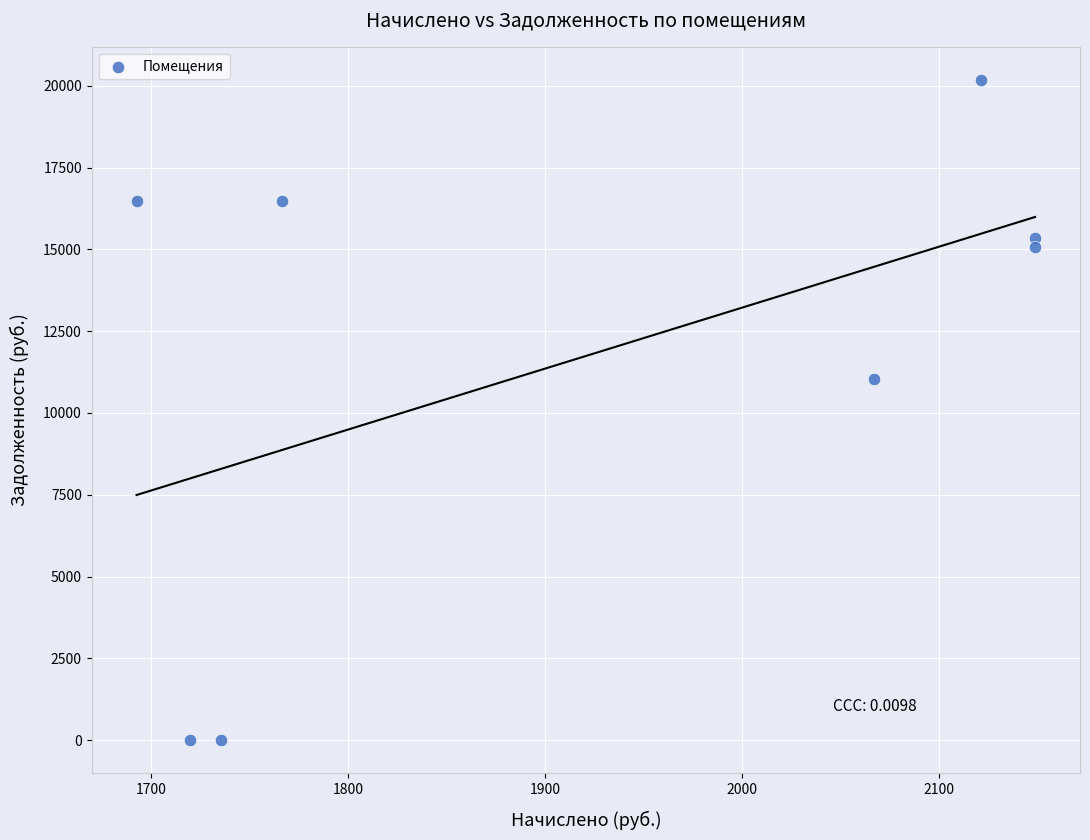

What is the average X value?

1925.1